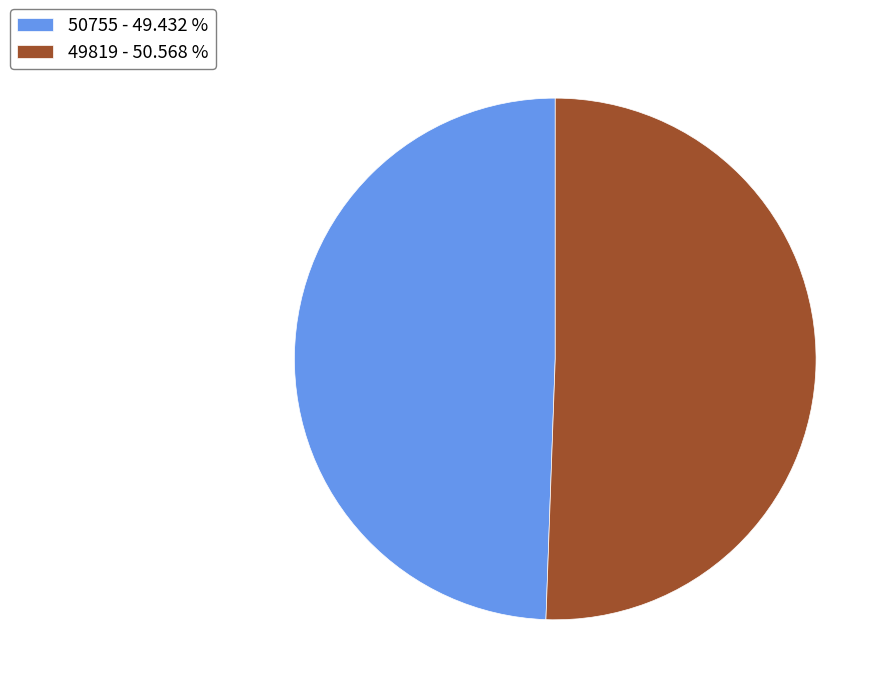

How many slices are in this pie chart?

2